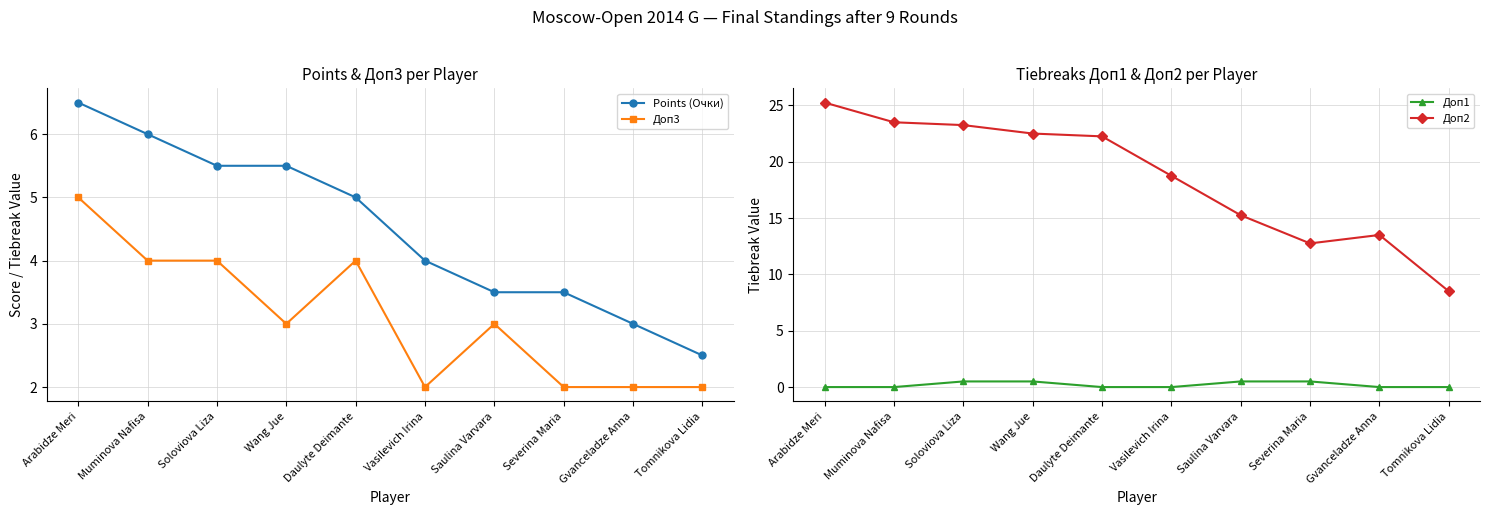

Is the value of Доп1 at Severina Maria greater than the value of Points (Очки) at Tomnikova Lidia?

No